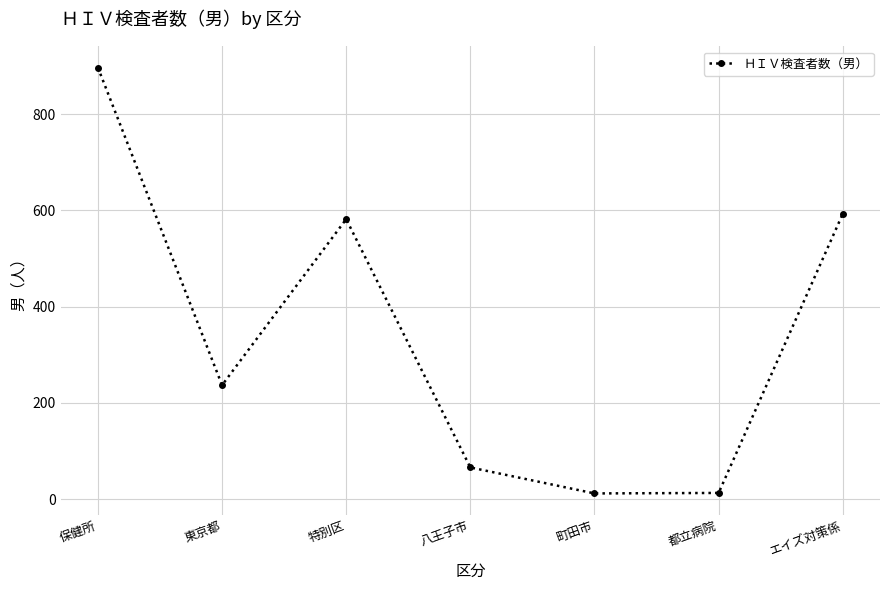

What is the average value?

343